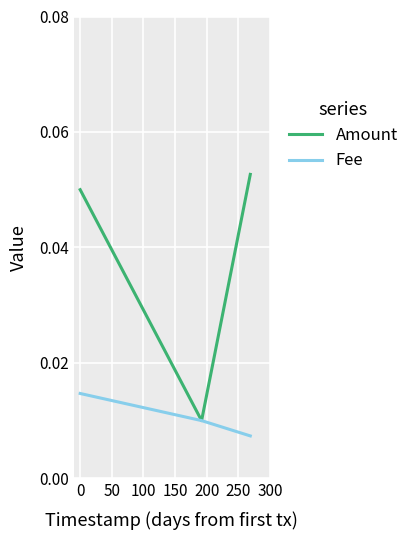

What are all the series names shown in the legend?

Amount, Fee